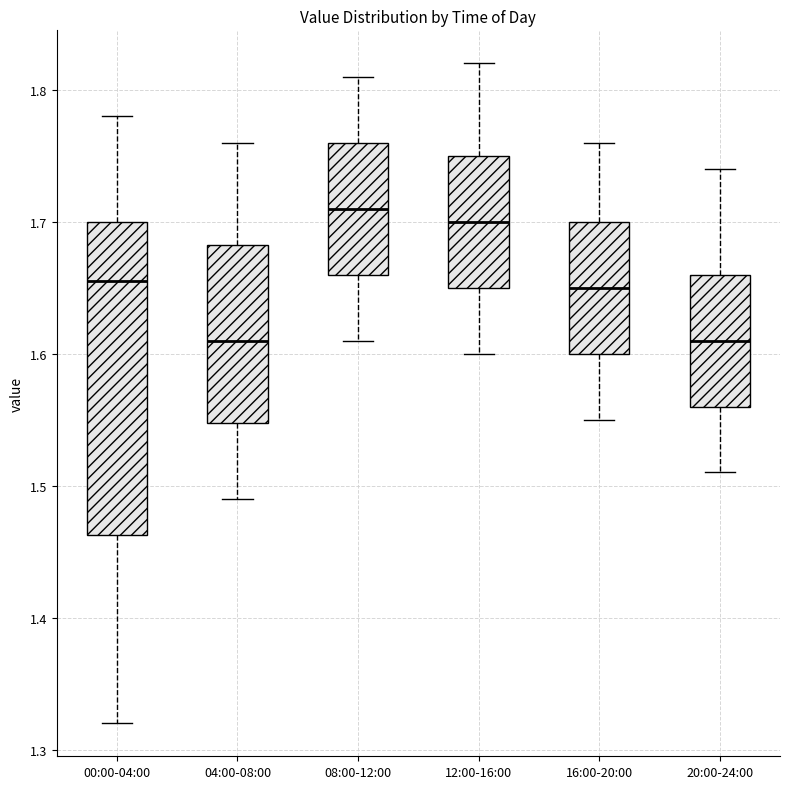

Where does the median line of the box for 16:00-20:00 sit on the y-axis? The values are not printed on the chart, so give them approximately, as read against the axis.

1.65